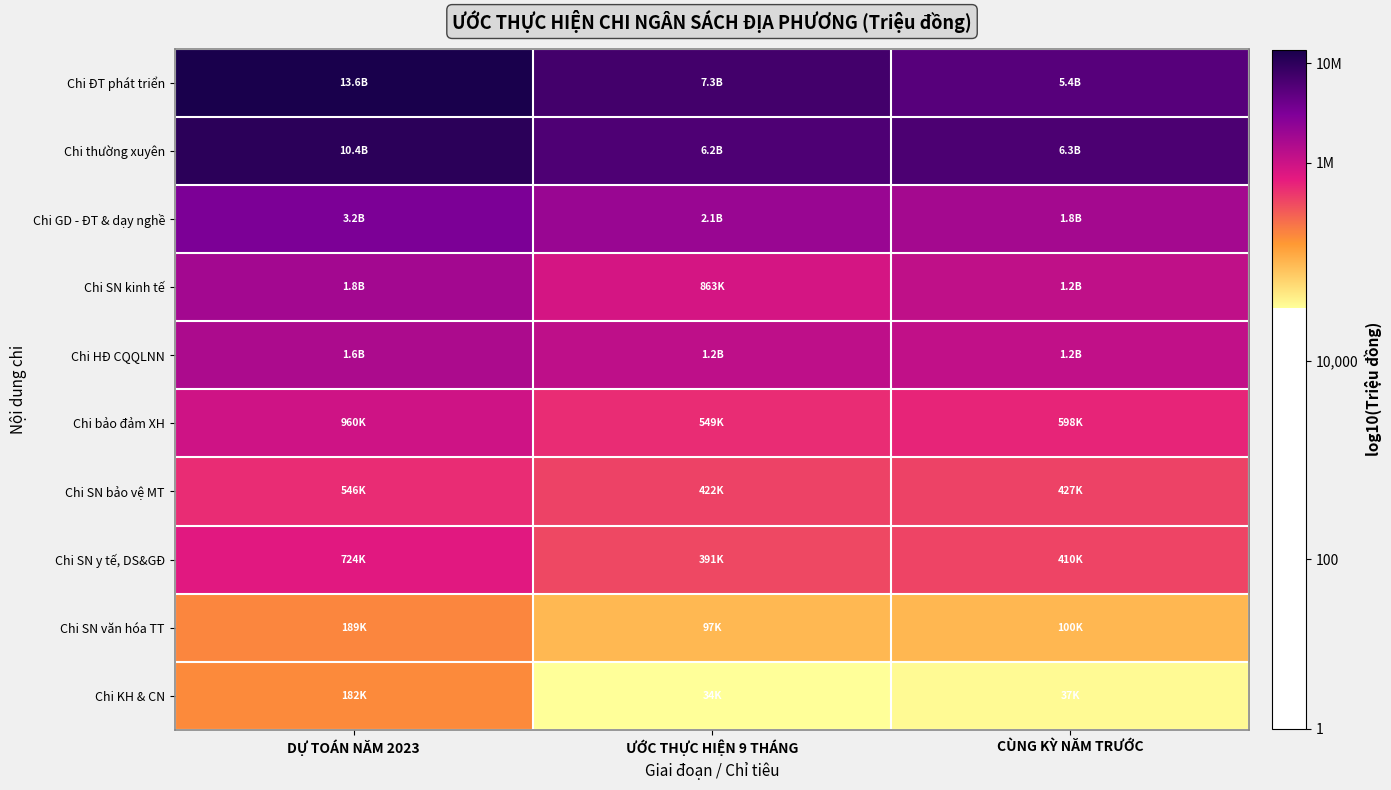

Reading left to right, list all the values displayed in this chart.

Chi ĐT phát triển: DỰ TOÁN NĂM 2023=7.1	ƯỚC THỰC HIỆN 9 THÁNG=6.9	CÙNG KỲ NĂM TRƯỚC=6.7
Chi thường xuyên: DỰ TOÁN NĂM 2023=7.0	ƯỚC THỰC HIỆN 9 THÁNG=6.8	CÙNG KỲ NĂM TRƯỚC=6.8
Chi GD - ĐT & dạy nghề: DỰ TOÁN NĂM 2023=6.5	ƯỚC THỰC HIỆN 9 THÁNG=6.3	CÙNG KỲ NĂM TRƯỚC=6.2
Chi SN kinh tế: DỰ TOÁN NĂM 2023=6.3	ƯỚC THỰC HIỆN 9 THÁNG=5.9	CÙNG KỲ NĂM TRƯỚC=6.1
Chi HĐ CQQLNN: DỰ TOÁN NĂM 2023=6.2	ƯỚC THỰC HIỆN 9 THÁNG=6.1	CÙNG KỲ NĂM TRƯỚC=6.1
Chi bảo đảm XH: DỰ TOÁN NĂM 2023=6.0	ƯỚC THỰC HIỆN 9 THÁNG=5.7	CÙNG KỲ NĂM TRƯỚC=5.8
Chi SN bảo vệ MT: DỰ TOÁN NĂM 2023=5.7	ƯỚC THỰC HIỆN 9 THÁNG=5.6	CÙNG KỲ NĂM TRƯỚC=5.6
Chi SN y tế, DS&GĐ: DỰ TOÁN NĂM 2023=5.9	ƯỚC THỰC HIỆN 9 THÁNG=5.6	CÙNG KỲ NĂM TRƯỚC=5.6
Chi SN văn hóa TT: DỰ TOÁN NĂM 2023=5.3	ƯỚC THỰC HIỆN 9 THÁNG=5.0	CÙNG KỲ NĂM TRƯỚC=5.0
Chi KH & CN: DỰ TOÁN NĂM 2023=5.3	ƯỚC THỰC HIỆN 9 THÁNG=4.5	CÙNG KỲ NĂM TRƯỚC=4.6